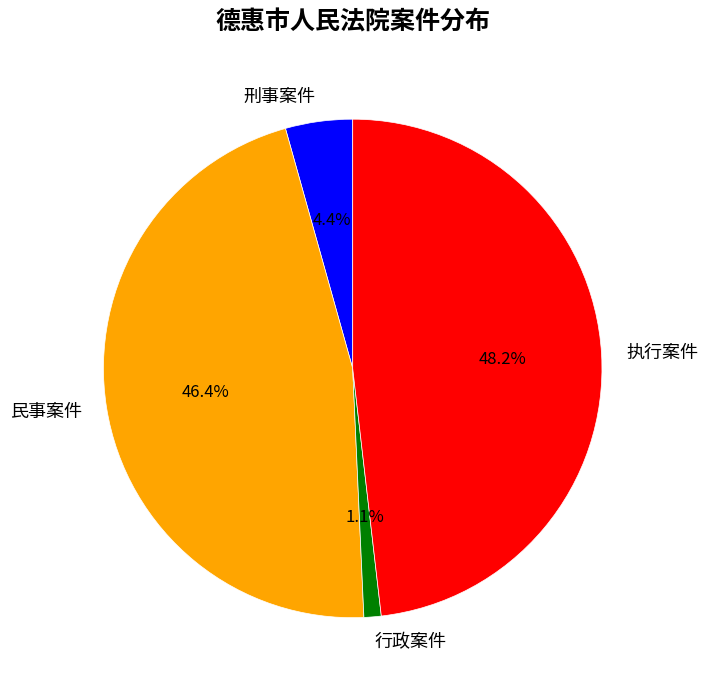

What percentage do 执行案件 and 行政案件 together represent?

49.3%